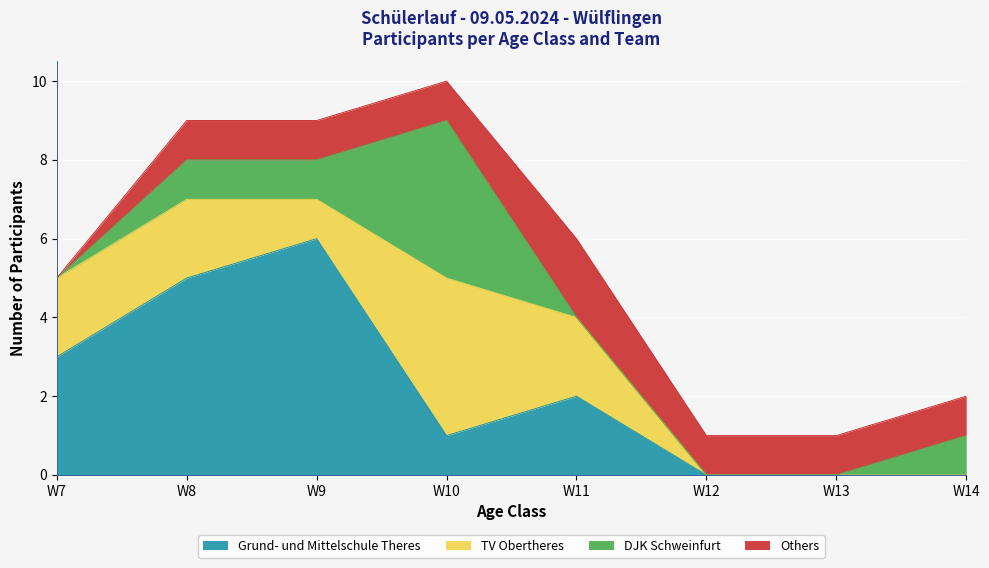

Reading right to left, transcribe all the data shown in this chart.

Grund- und Mittelschule Theres: W14=0	W13=0	W12=0	W11=2	W10=1	W9=6	W8=5	W7=3
TV Obertheres: W14=0	W13=0	W12=0	W11=2	W10=4	W9=1	W8=2	W7=2
DJK Schweinfurt: W14=1	W13=0	W12=0	W11=0	W10=4	W9=1	W8=1	W7=0
Others: W14=1	W13=1	W12=1	W11=2	W10=1	W9=1	W8=1	W7=0